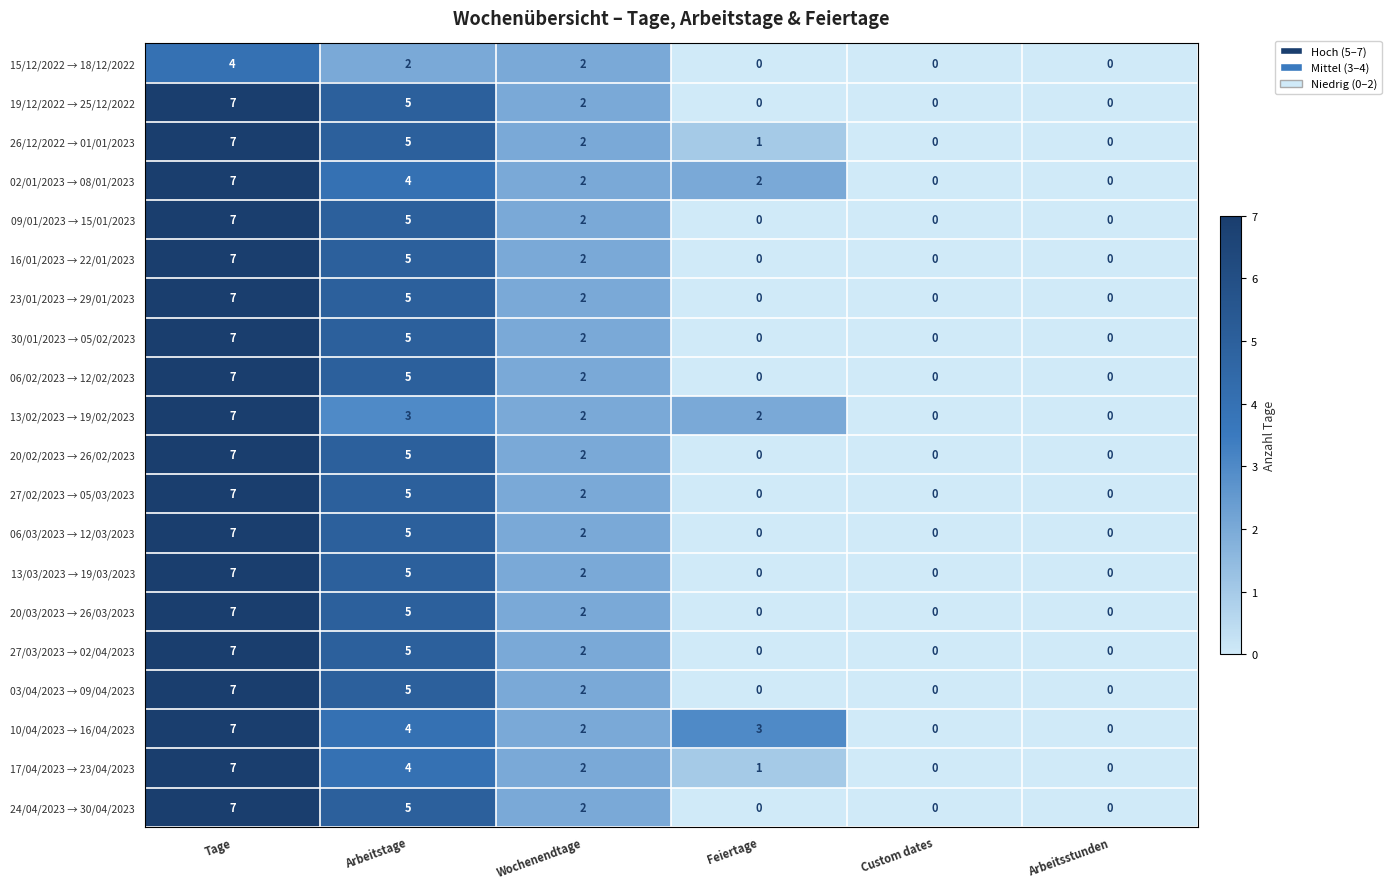

Is it true that 15/12/2022 → 18/12/2022 equals 2 at Arbeitstage?

True